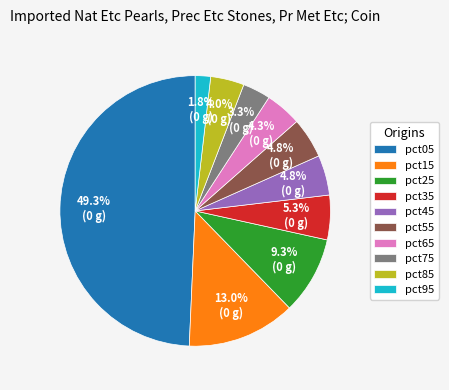

What is the largest slice in the pie chart?

pct05